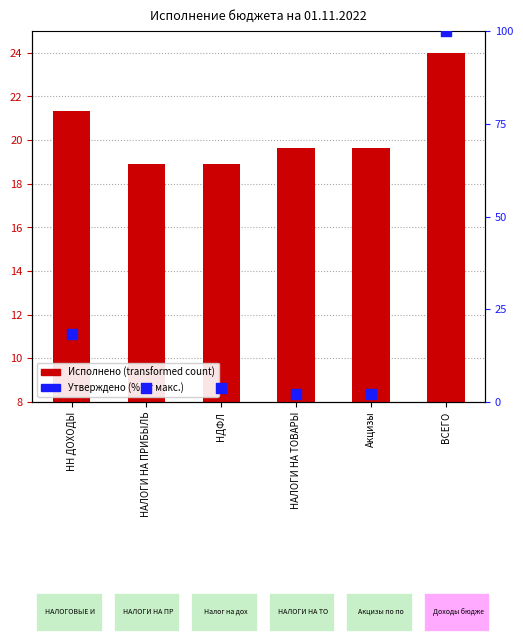

Which series has the largest total across all categories?

Утверждено (% от макс.)